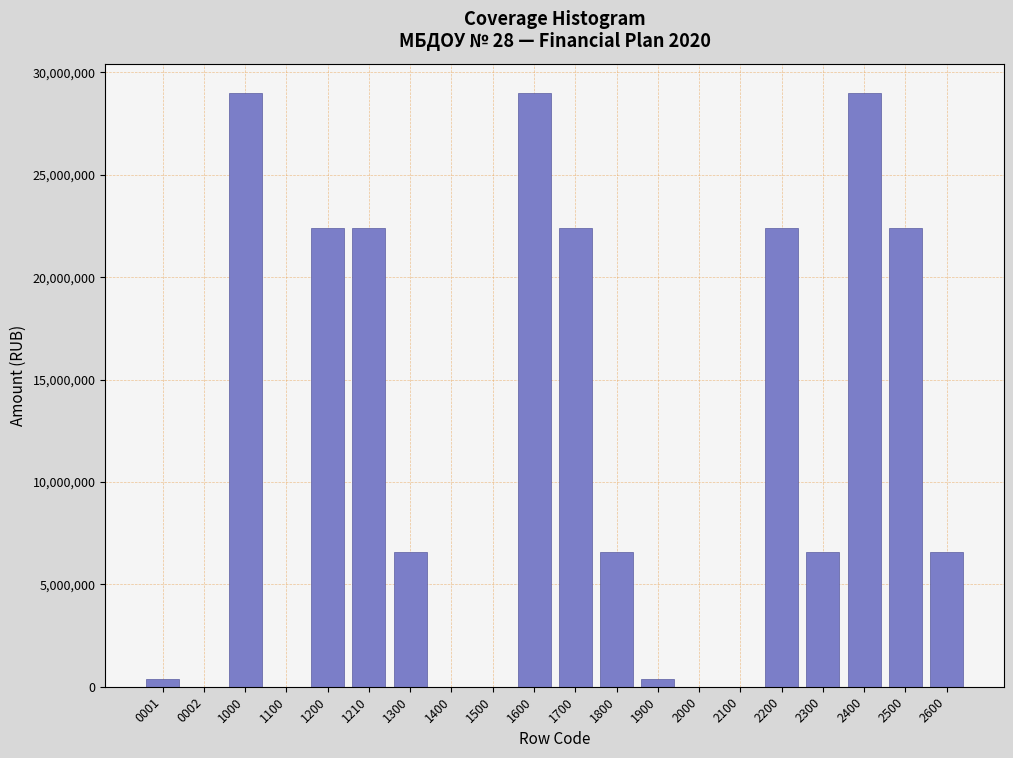

Reading right to left, transcribe all the data shown in this chart.

2600=6562166.0	2500=22418000.0	2400=28980166.0	2300=6562166.0	2200=22418000.0	2100=0.0	2000=0.0	1900=364129.0	1800=6562166.0	1700=22418000.0	1600=28980166.0	1500=0.0	1400=0.0	1300=6562166.0	1210=22418000.0	1200=22418000.0	1100=0.0	1000=28980166.0	0002=0.0	0001=364129.0